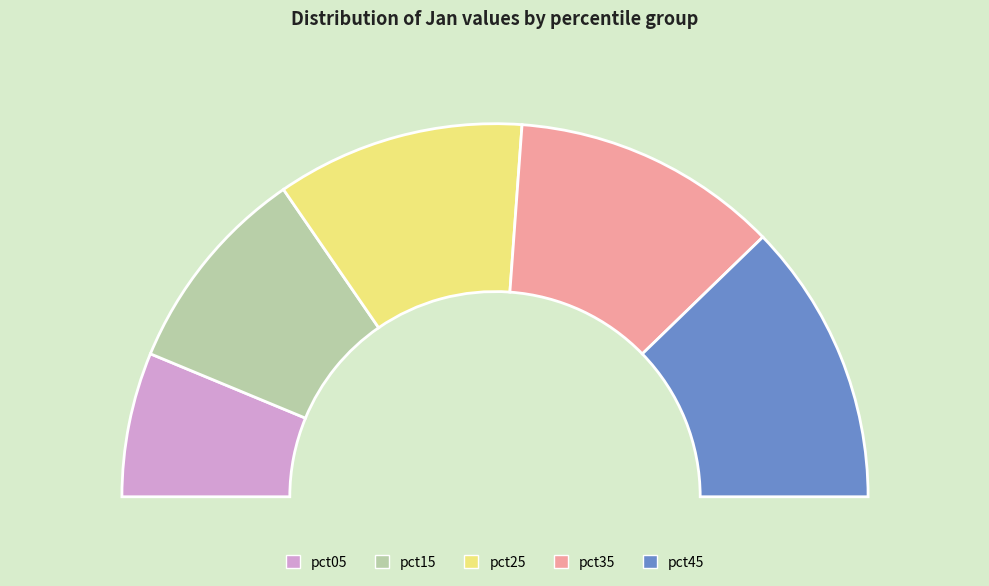

What percentage is the pct35 slice, to the nearest percent?

23%